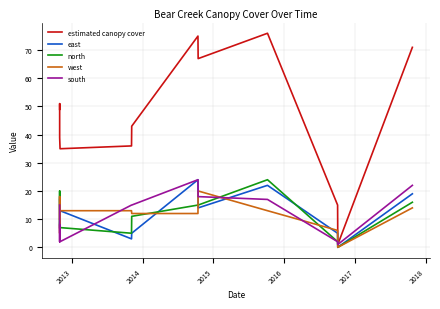

What is the label of the 2nd point from the left?

2013